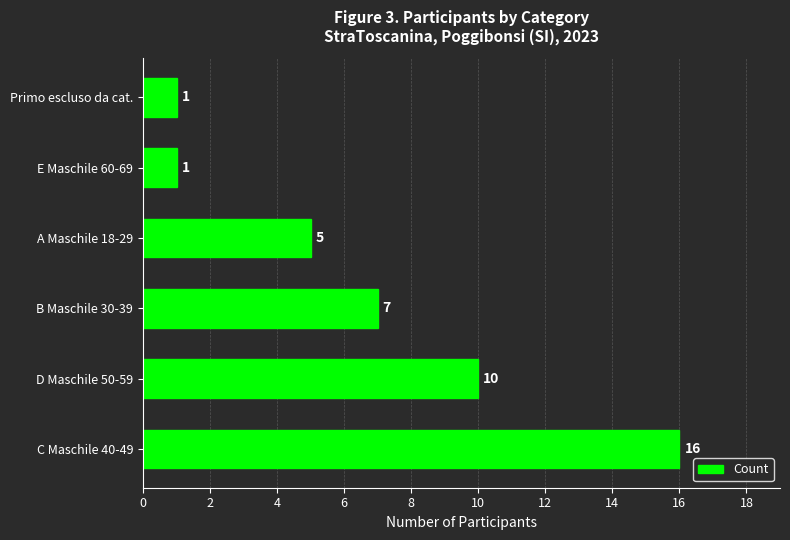

What is the difference between the maximum and minimum values?

15